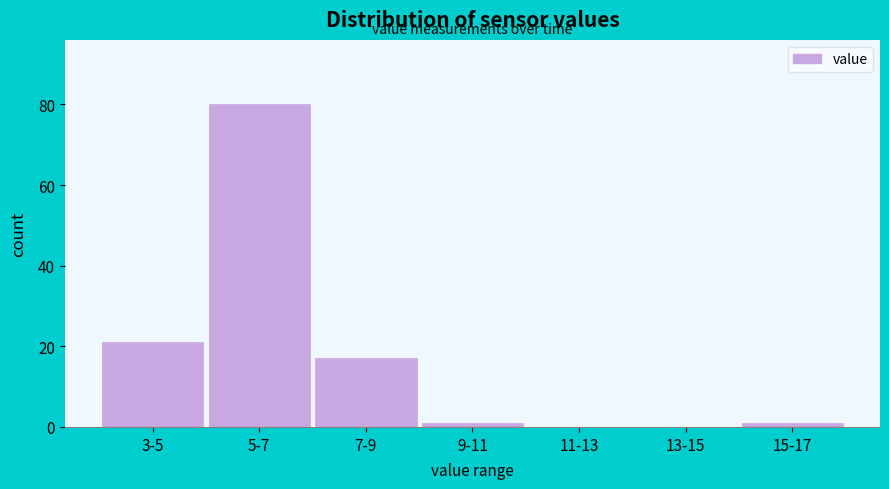

Reading left to right, extract all data points from this chart.

3-5=21	5-7=80	7-9=17	9-11=1	11-13=0	13-15=0	15-17=1